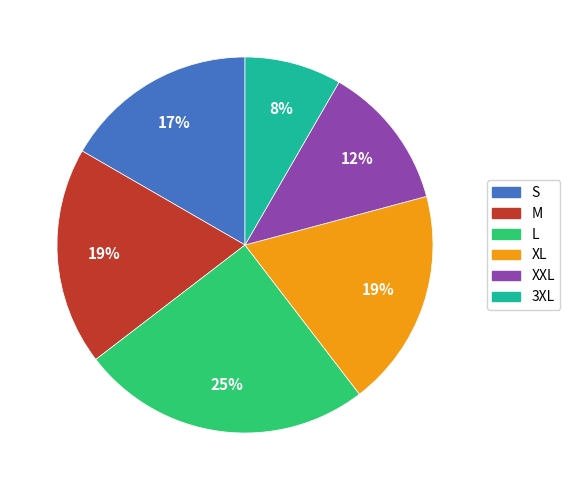

To the nearest percent, what is the average slice percentage?

17%